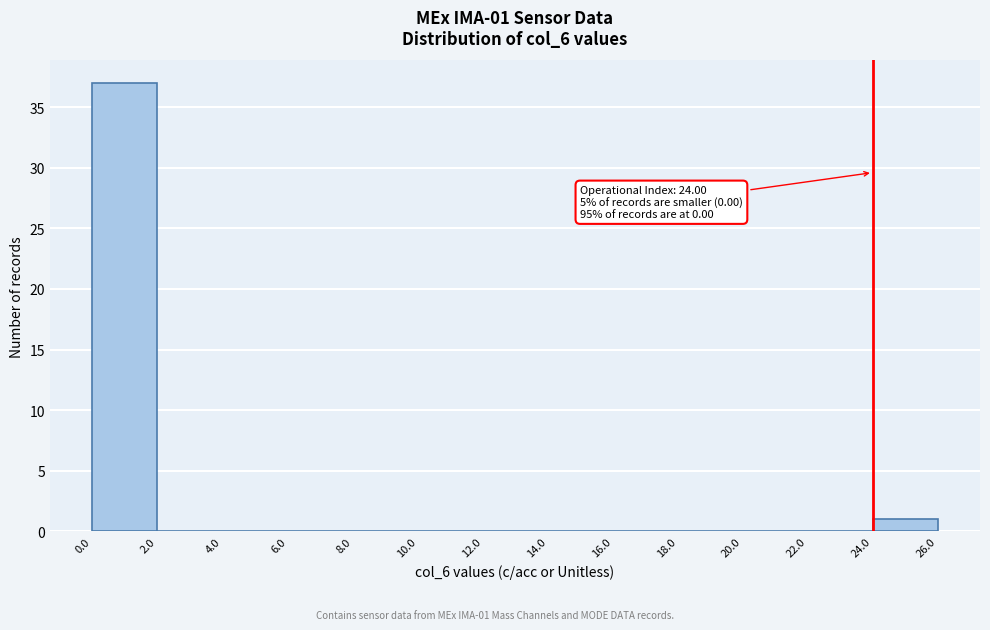

Over which range of the x-axis is the bar tallest?

0.0 to 2.0